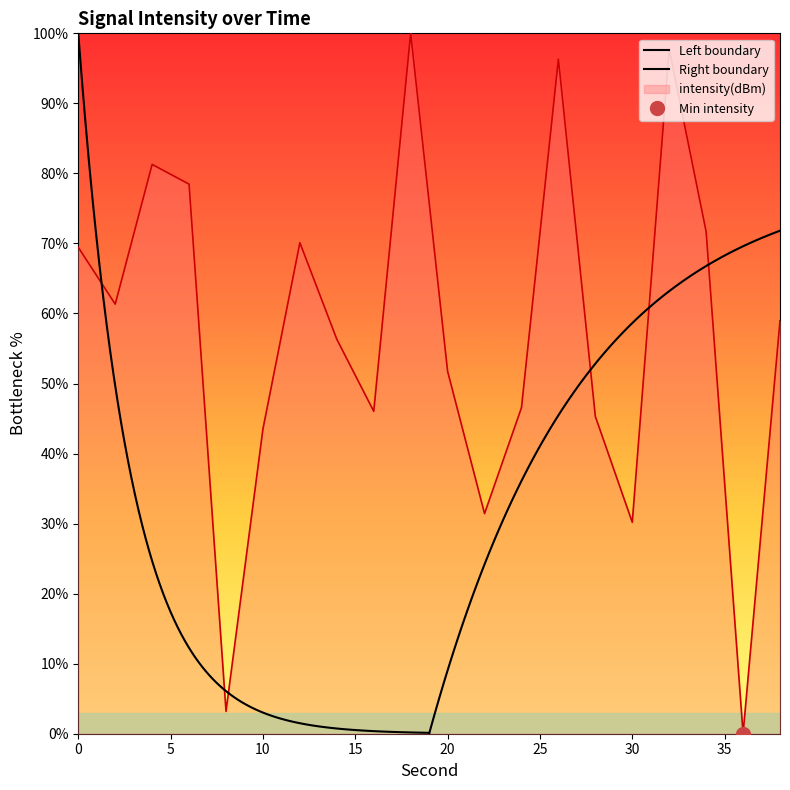

Reading right to left, extract all data points from this chart.

59.0	0.0	71.7	97.7	30.2	45.3	96.3	46.6	31.4	51.7	100.0	46.0	56.3	70.1	43.5	3.2	78.5	81.3	61.3	69.4